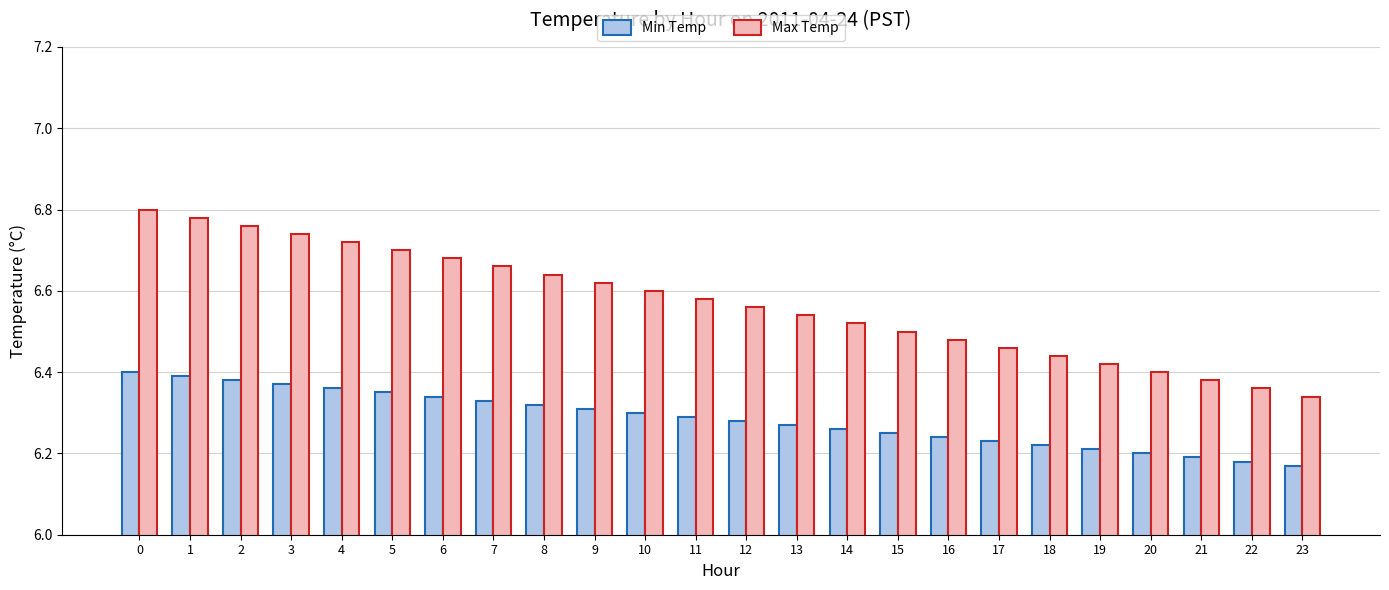

What is the spread (max minus min) of values at 18?

0.2